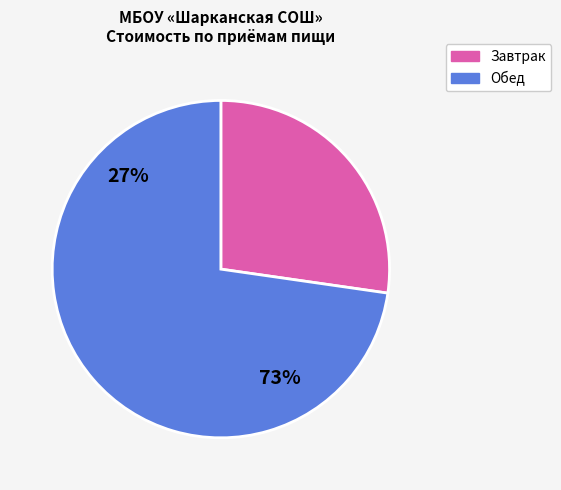

Is it true that Компот из изюма is 10% of the pie?

False